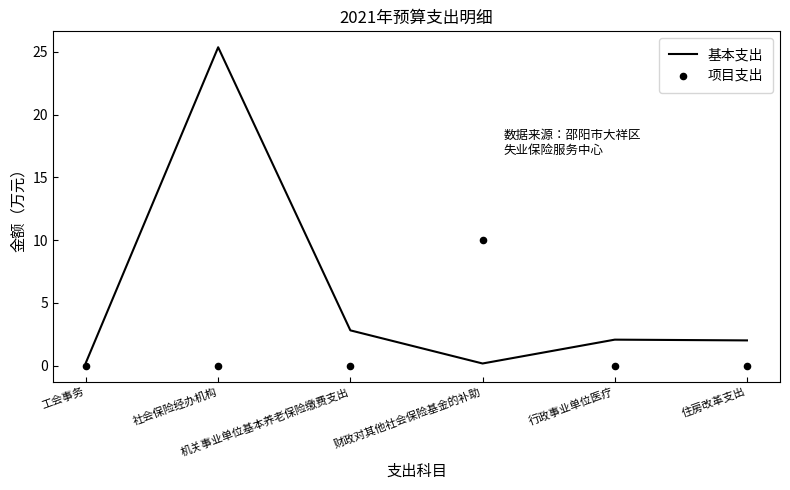

Which series contains the highest Y value?

基本支出